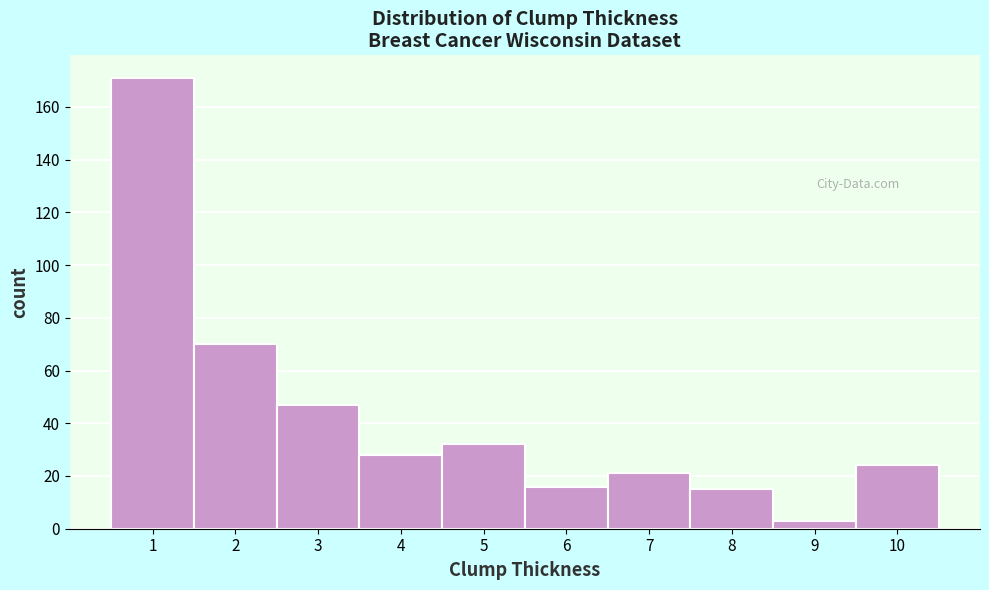

Reading left to right, list every bar in this chart as the range it spans on the x-axis followed by its height. The values are not printed on the chart, so give them approximately, as read against the axis.

0.5 to 1.5: 172
1.5 to 2.5: 70
2.5 to 3.5: 48
3.5 to 4.5: 28
4.5 to 5.5: 32
5.5 to 6.5: 16
6.5 to 7.5: 22
7.5 to 8.5: 16
8.5 to 9.5: 4
9.5 to 10.5: 24